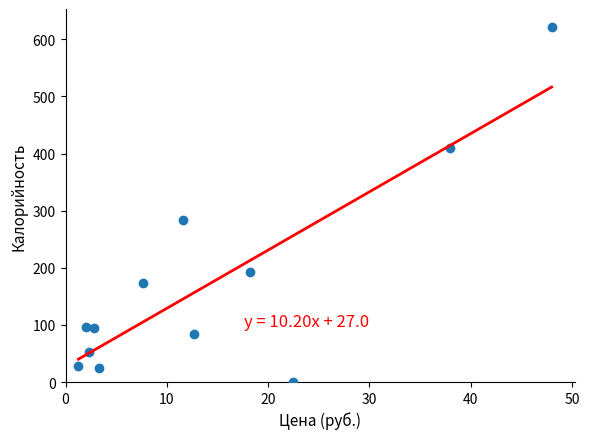

What is the range of Y values (max minus min)?

622.0